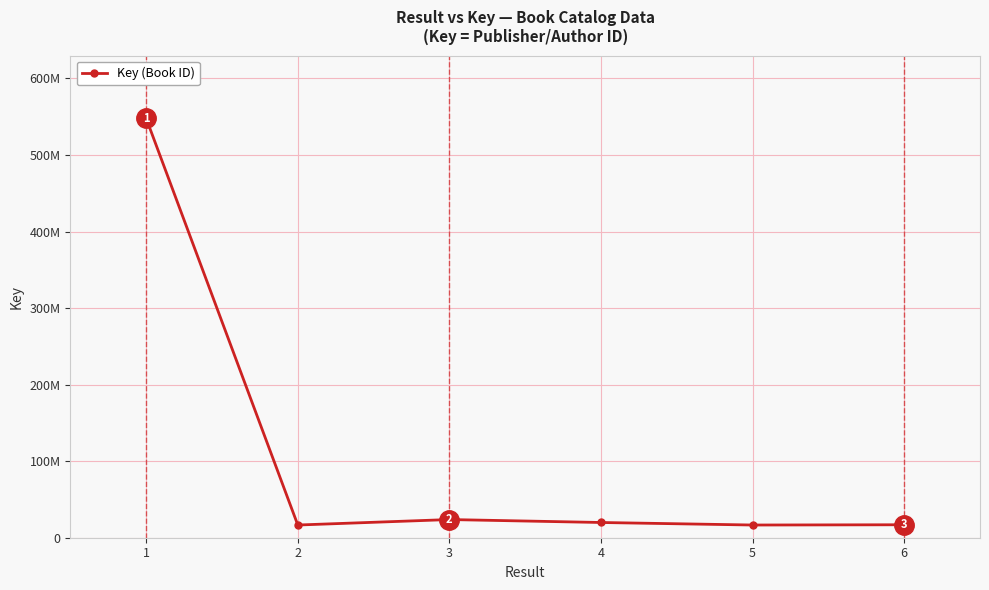

Is this an area chart (filled region under the line)?

No